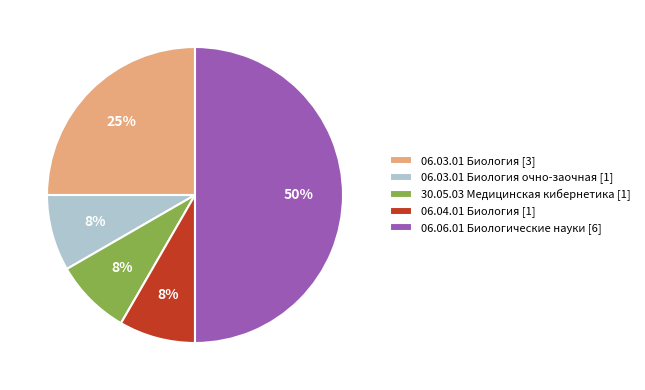

To the nearest percent, what portion does 06.04.01 Биология [1] represent?

8%